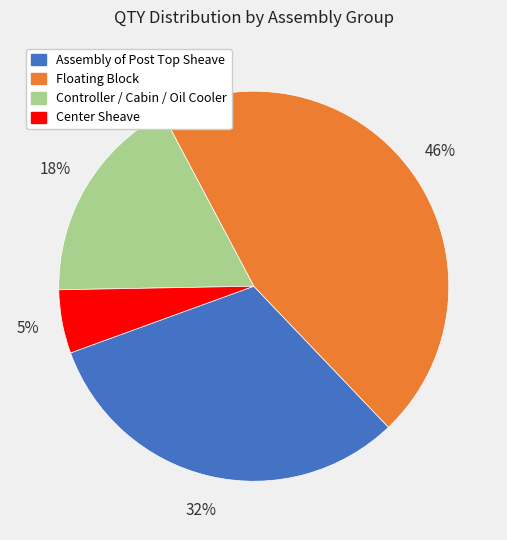

To the nearest percent, what is the average slice percentage?

25%